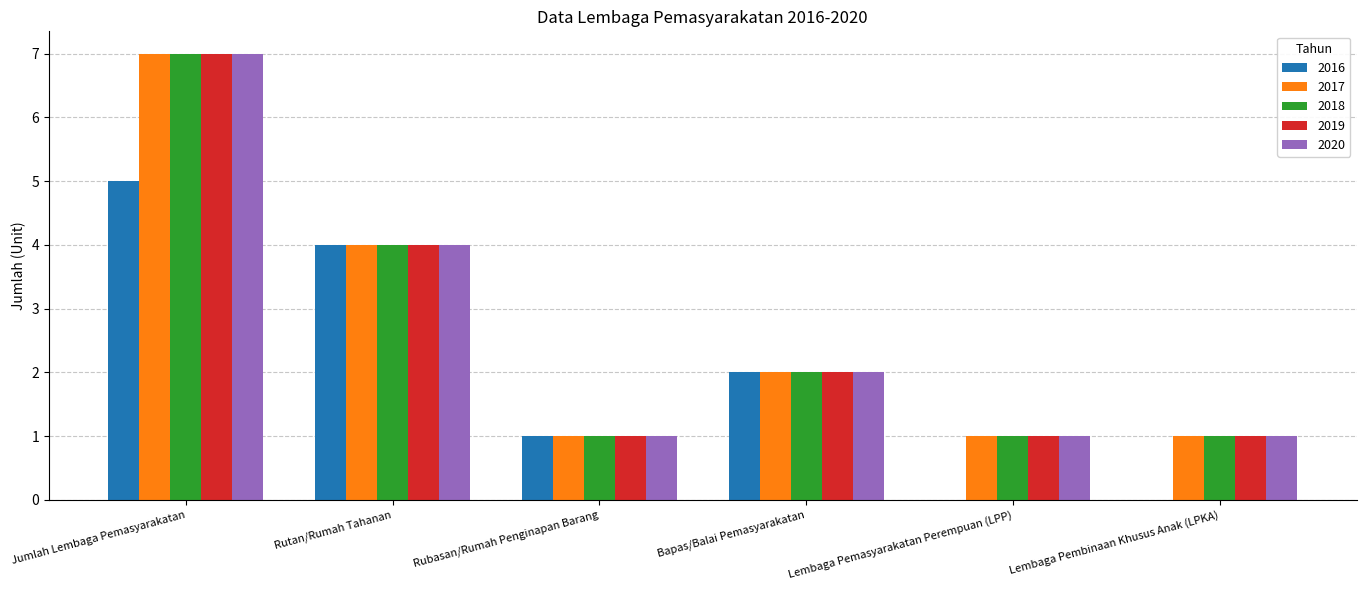

What is the sum of the 2019 values at Lembaga Pembinaan Khusus Anak (LPKA) and Bapas/Balai Pemasyarakatan?

3